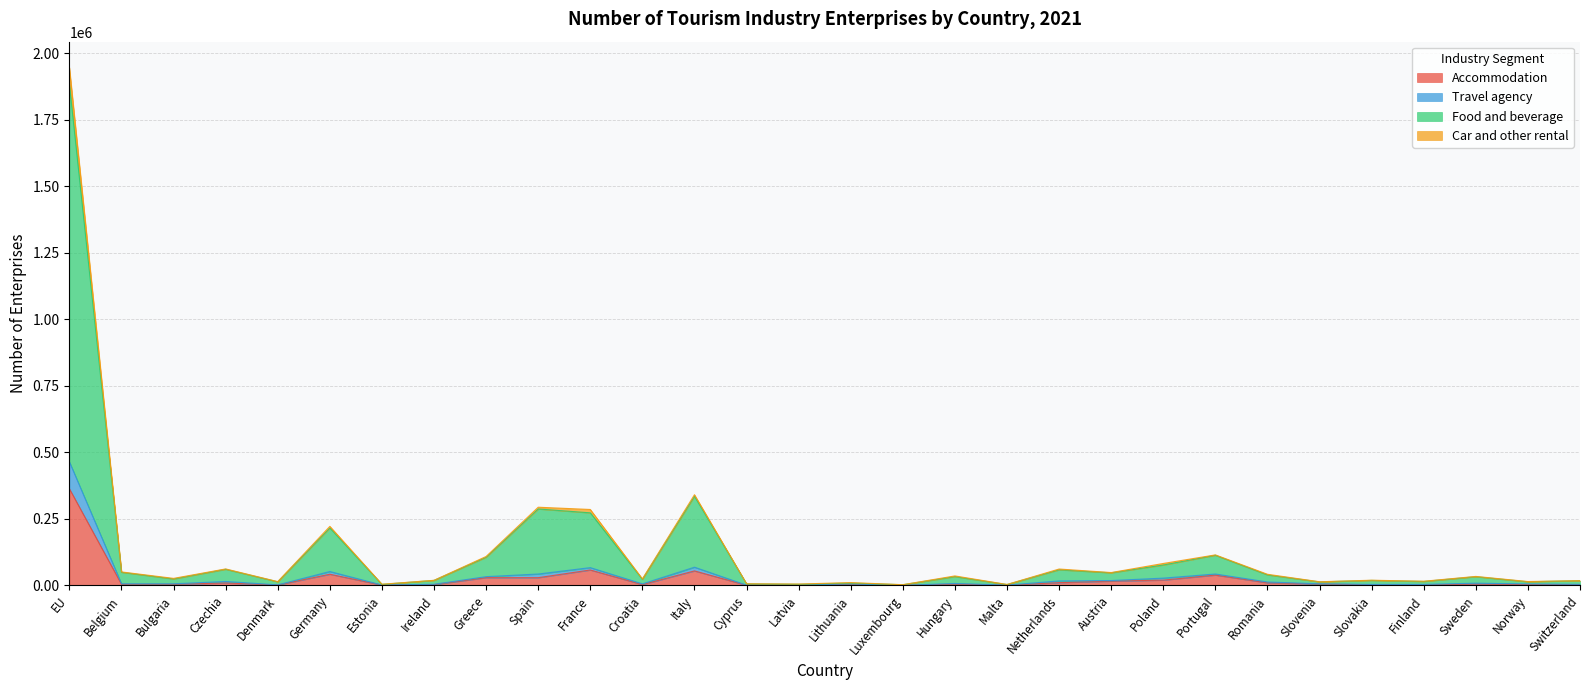

What are all the series names shown in the legend?

Accommodation, Travel agency, Food and beverage, Car and other rental